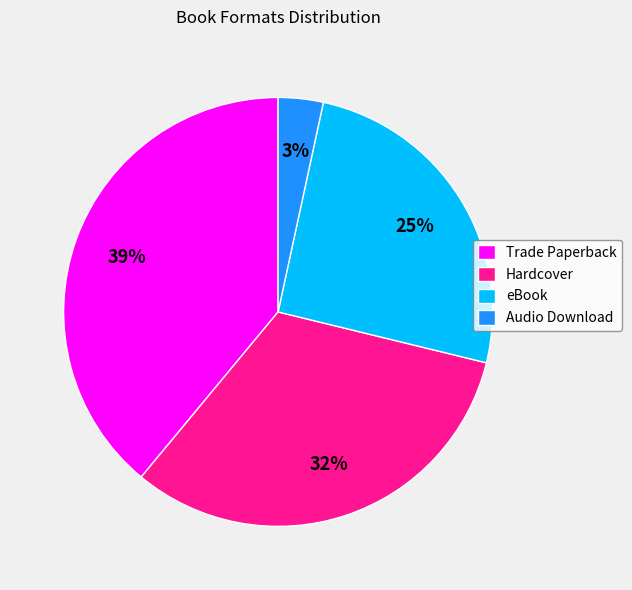

Which category has the biggest portion of the pie?

Trade Paperback